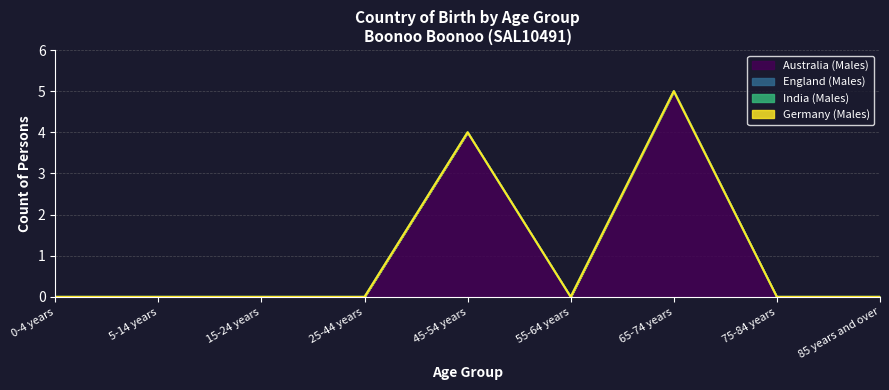

True or false: Germany (Males) has more than 0 interior local peaks.

False